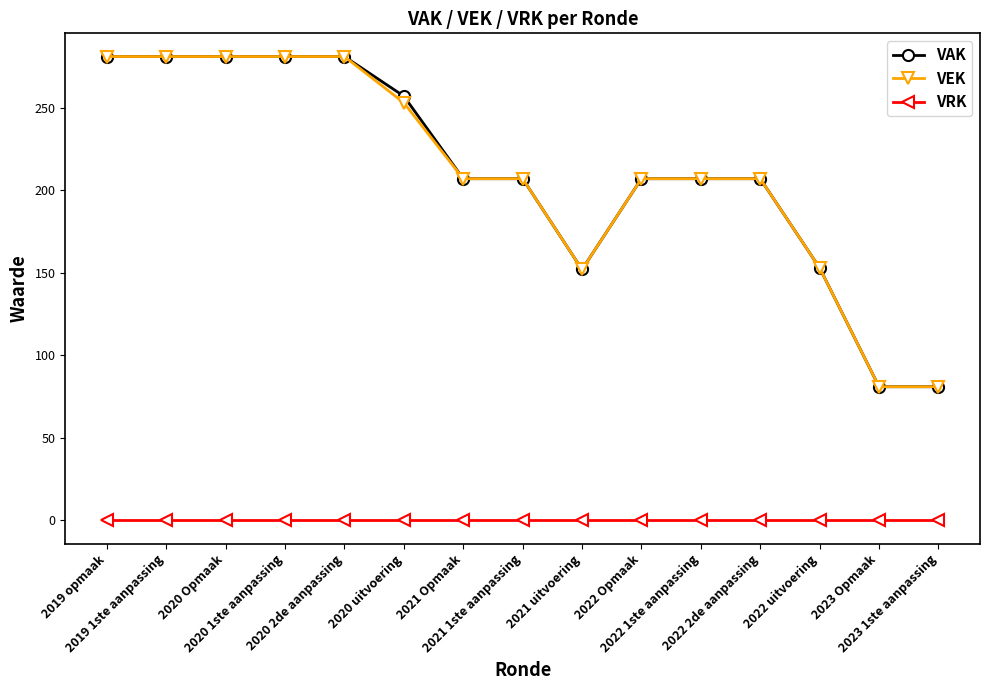

Does the chart display data point markers on the line(s)?

Yes